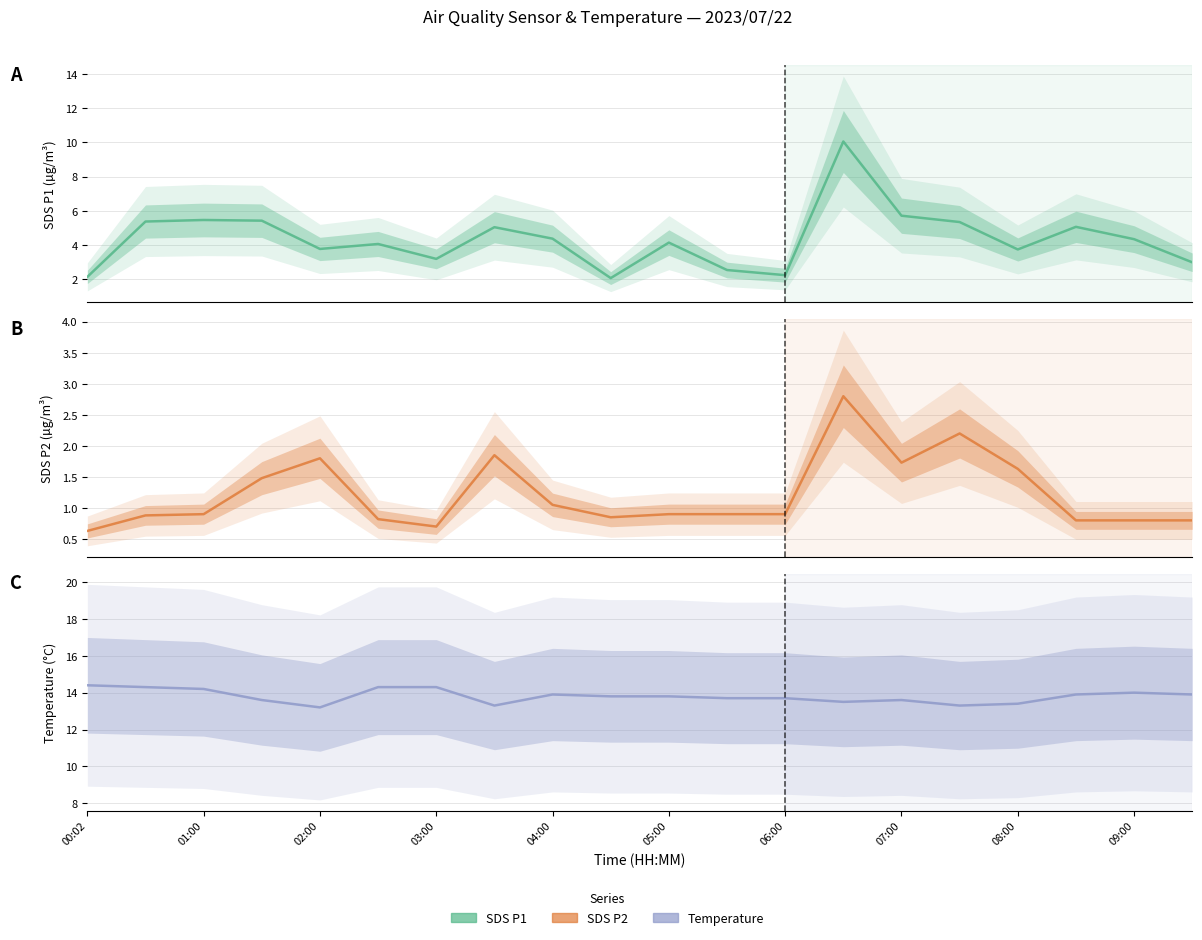

What is the label of the 4th point from the left?

03:00